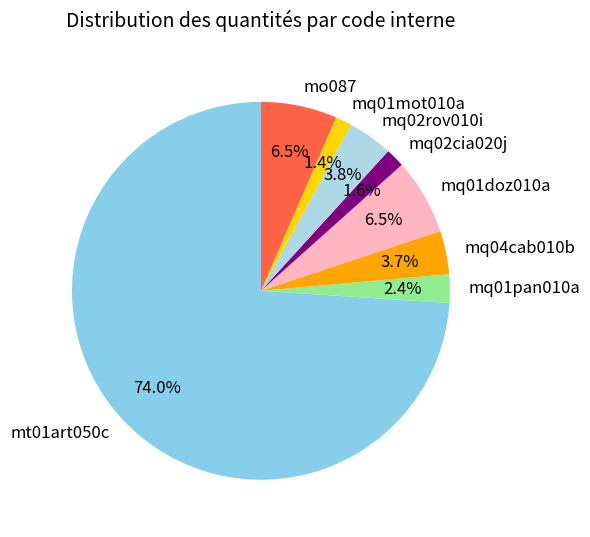

How many segments does this pie chart have?

8